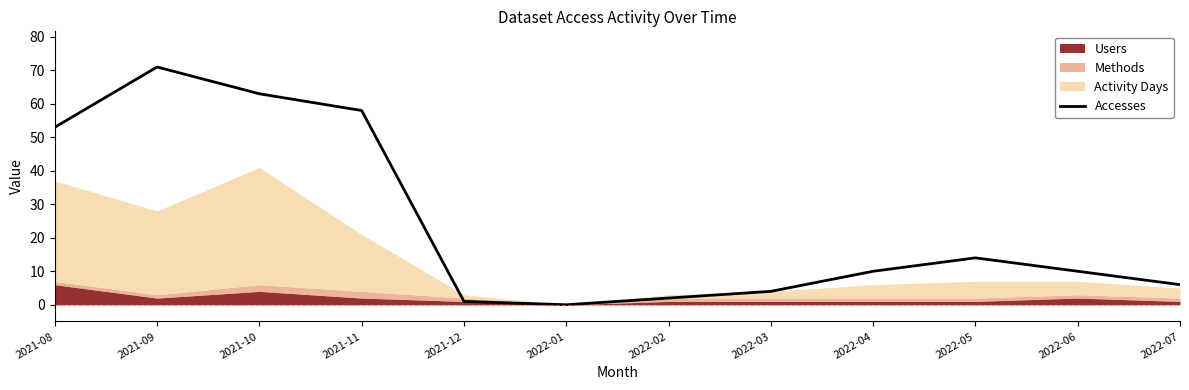

What is the change in value from 2021-09 to 2022-06?

-61